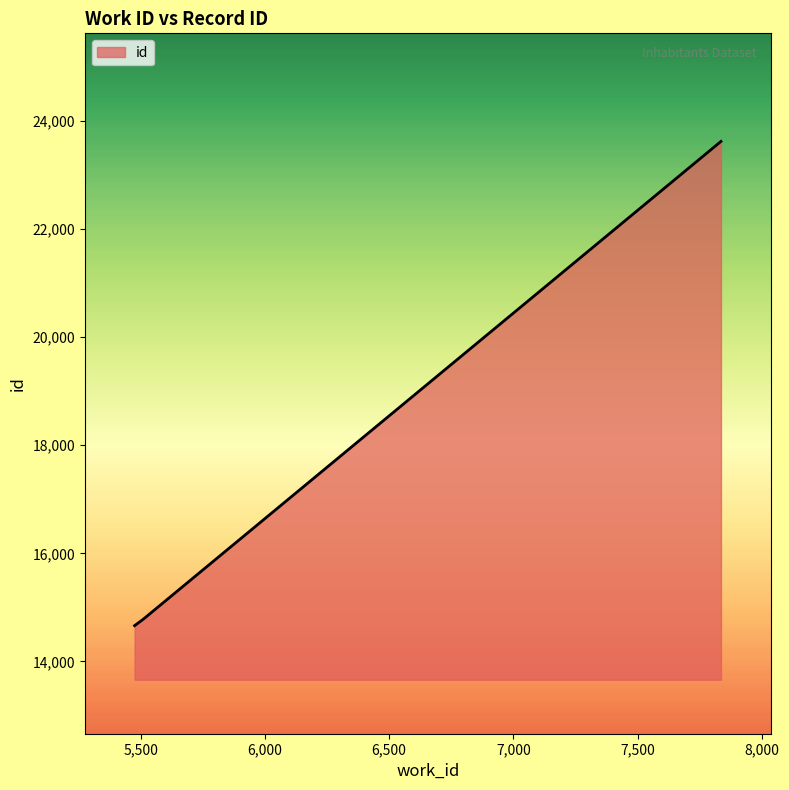

What is the difference between the maximum and minimum values?

8962